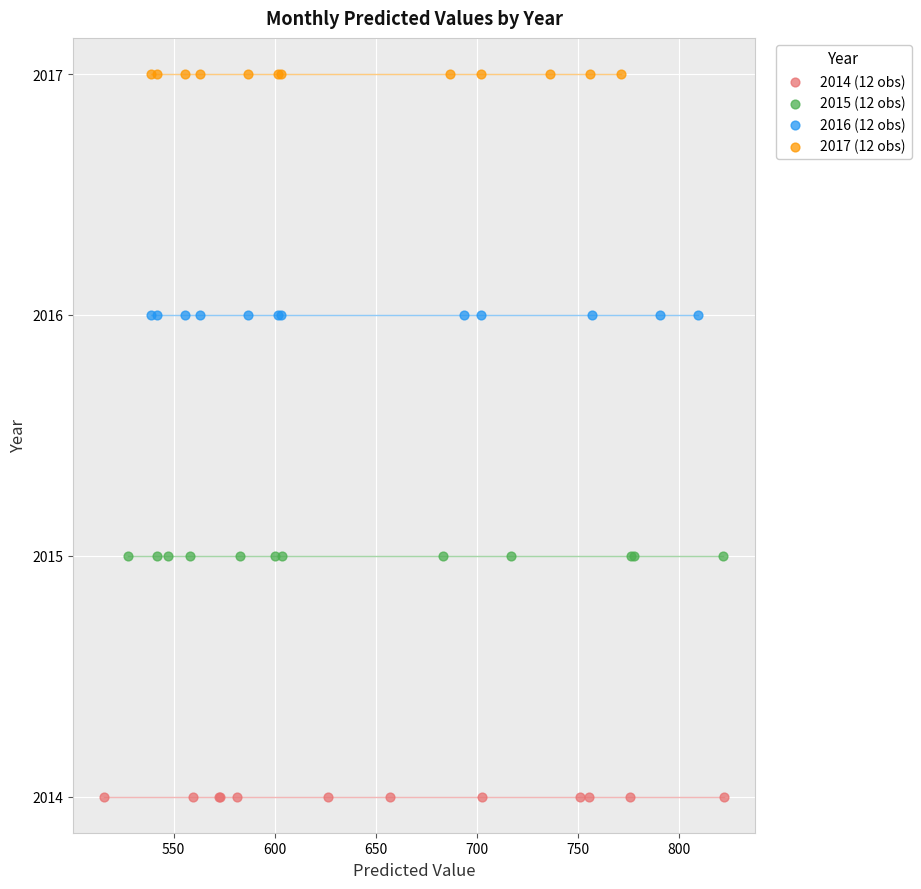

Which series contains the highest Y value?

2017 (12 obs)